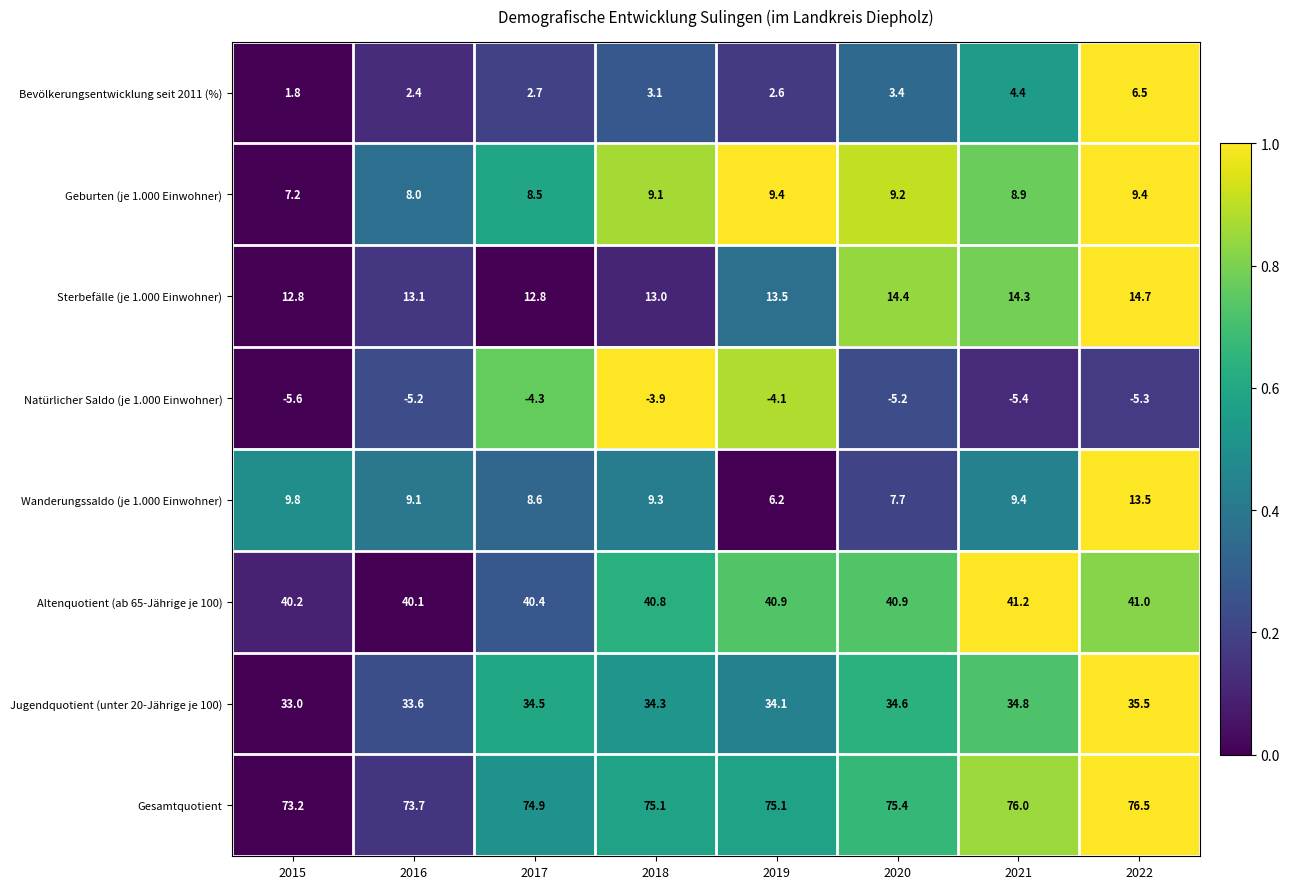

At which label does Gesamtquotient first exceed 75?

2018